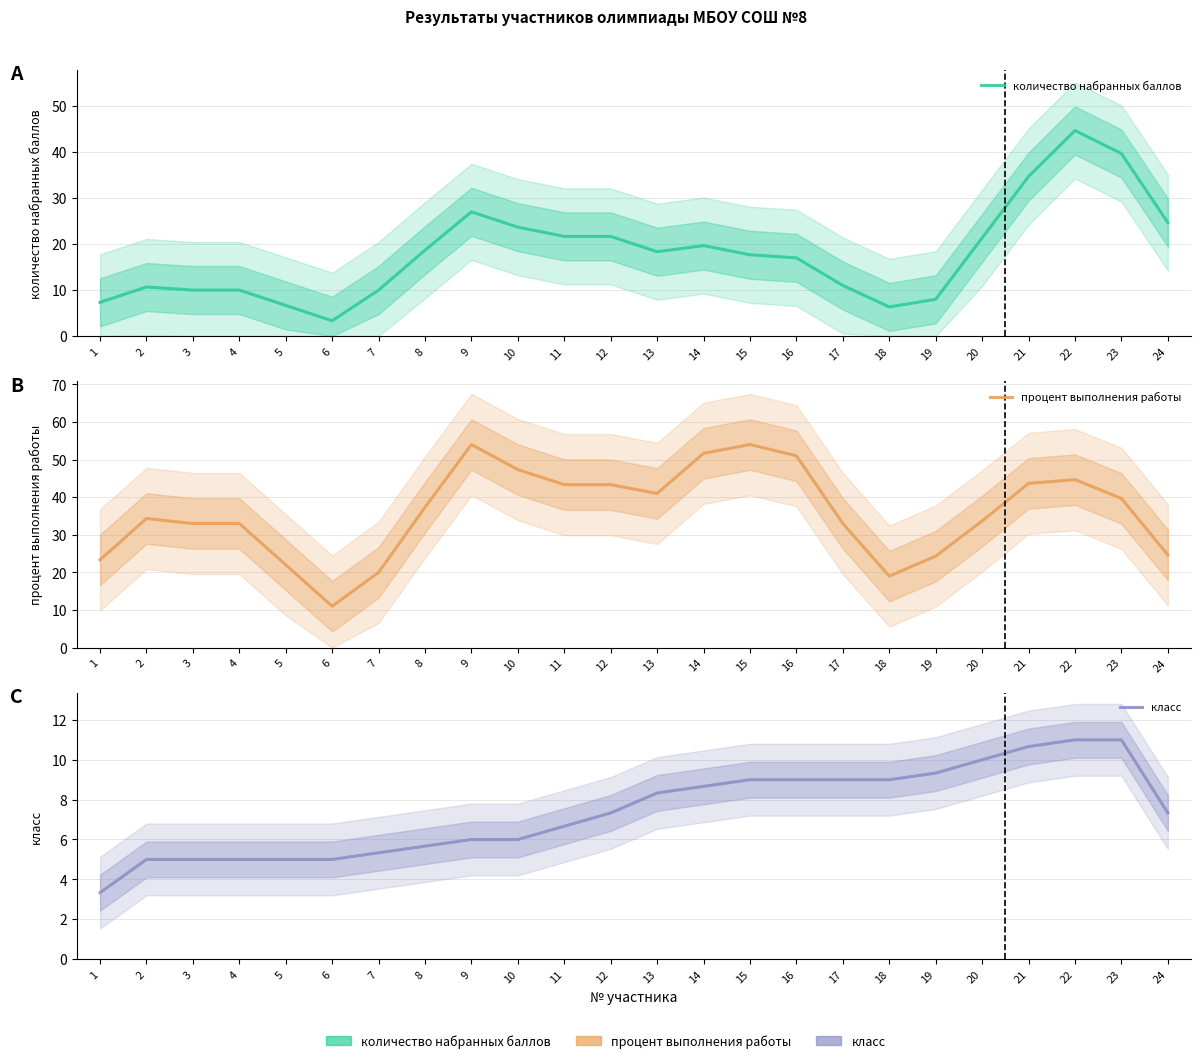

True or false: процент выполнения работы and количество набранных баллов intersect in this chart.

False